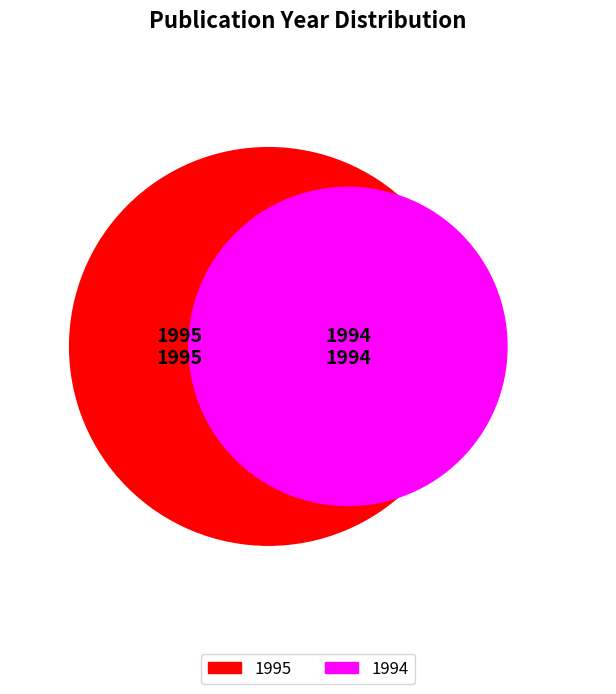

Which category has the biggest portion of the pie?

1995